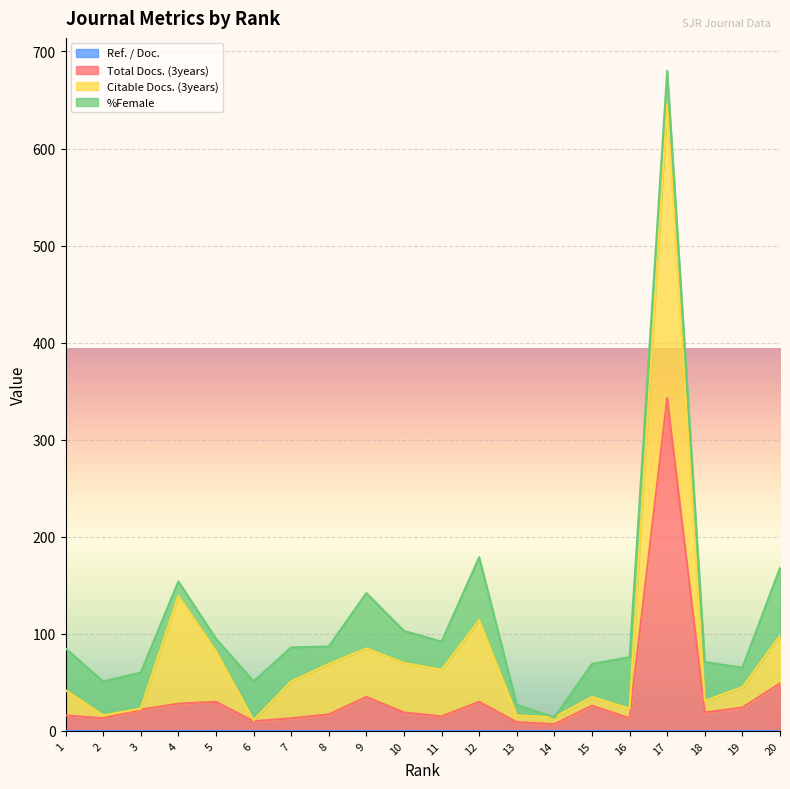

At which label does Citable Docs. (3years) reach its minimum?

3